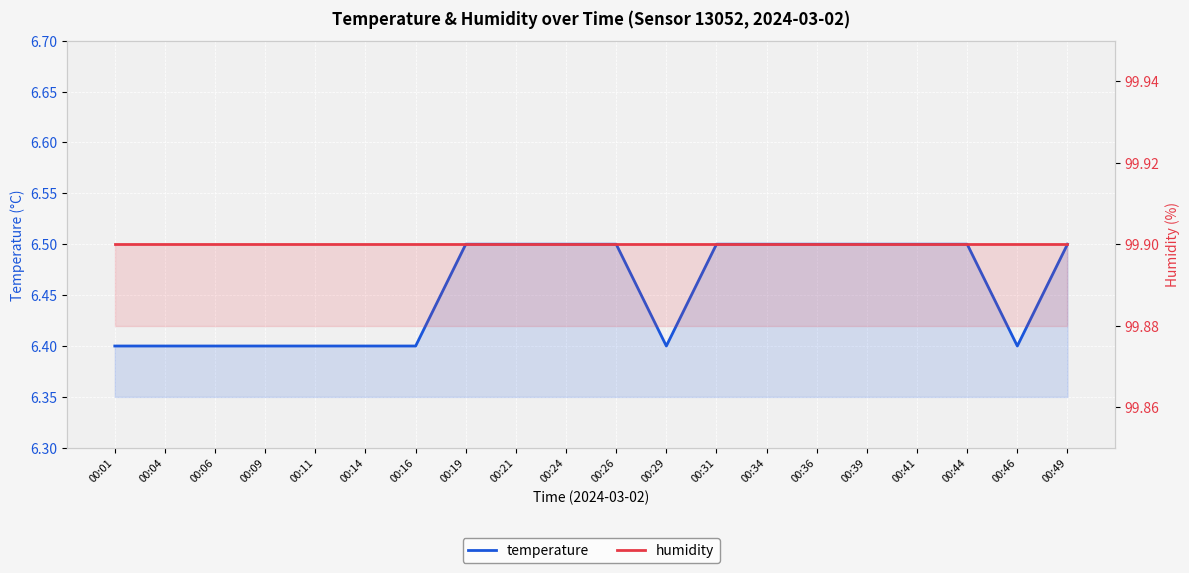

Where is the first local minimum for temperature?

00:29